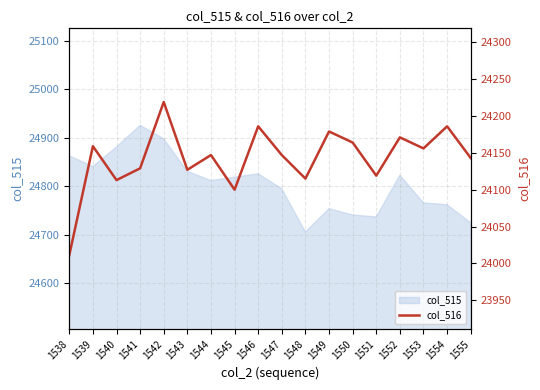

How many data points are less than 24147?

8